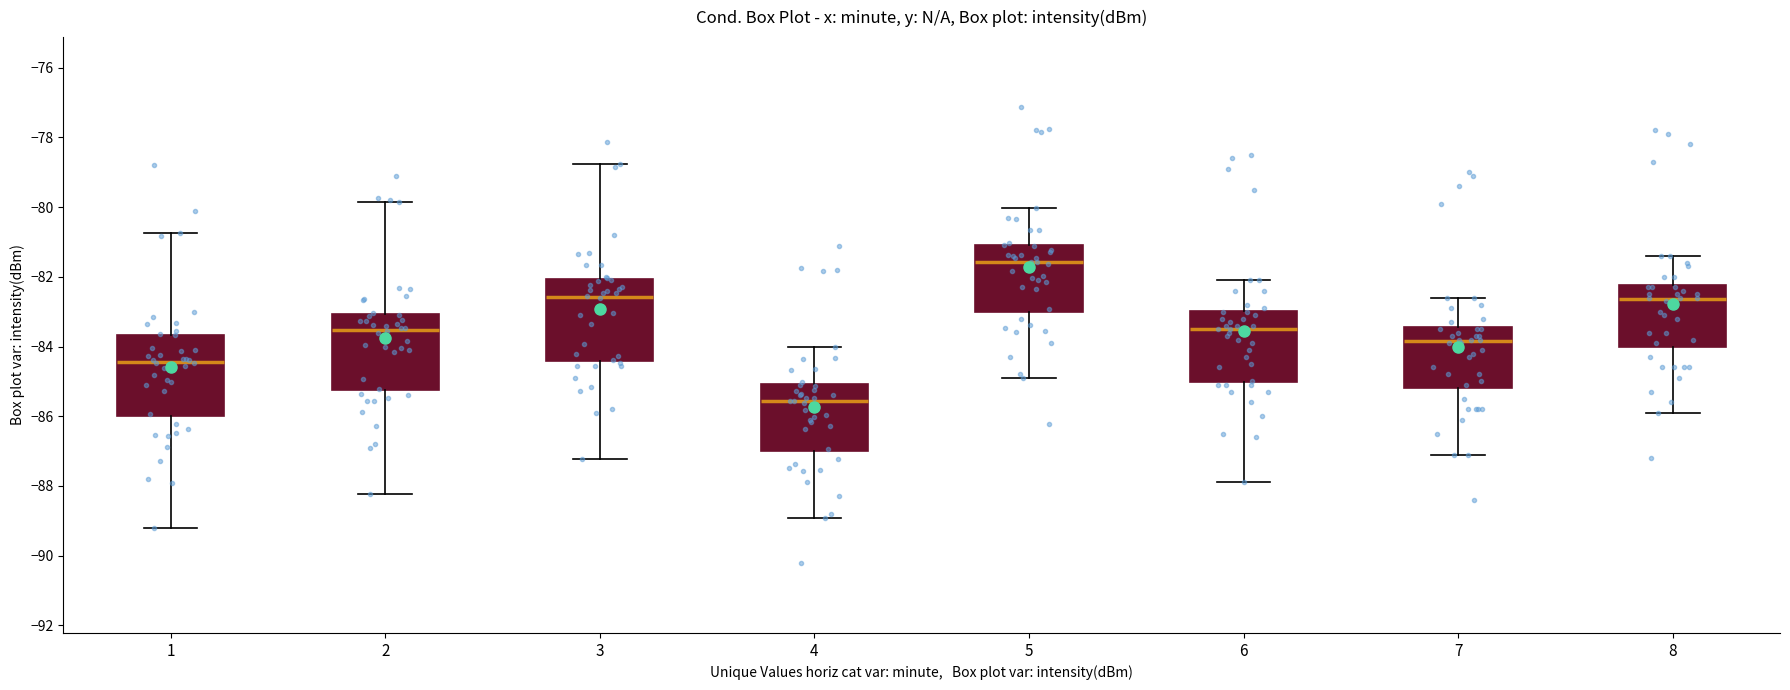

Which box's median line is the highest?

5